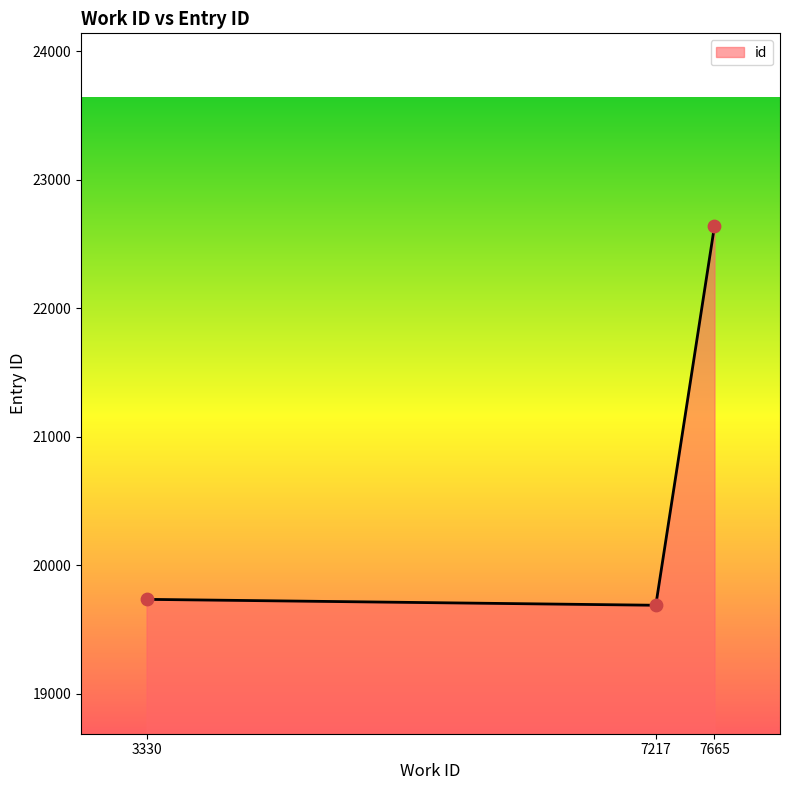

Which has a higher value, 3330 or 7665?

7665